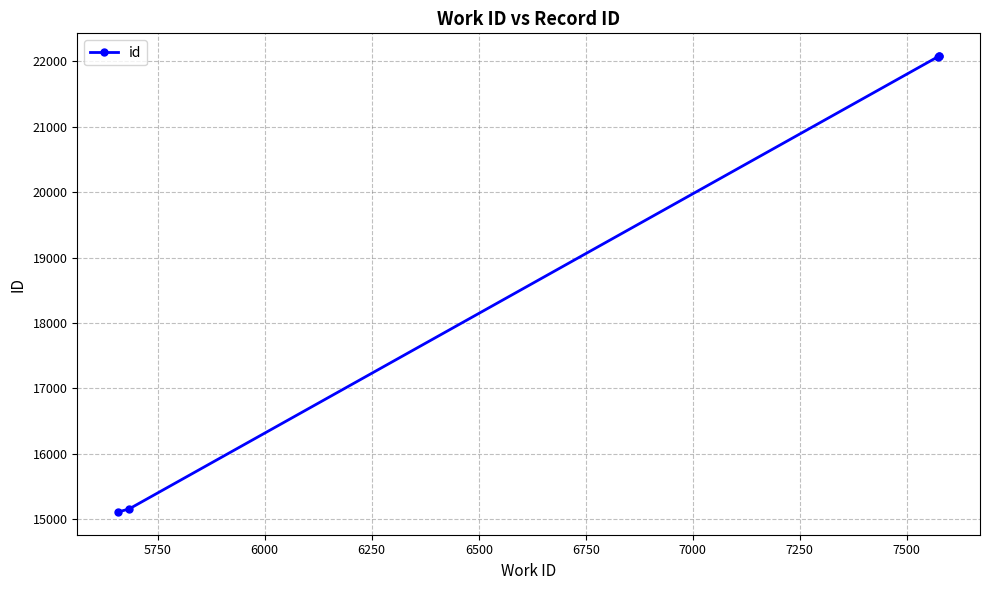

What is the value of the 3rd point from the left?

22069